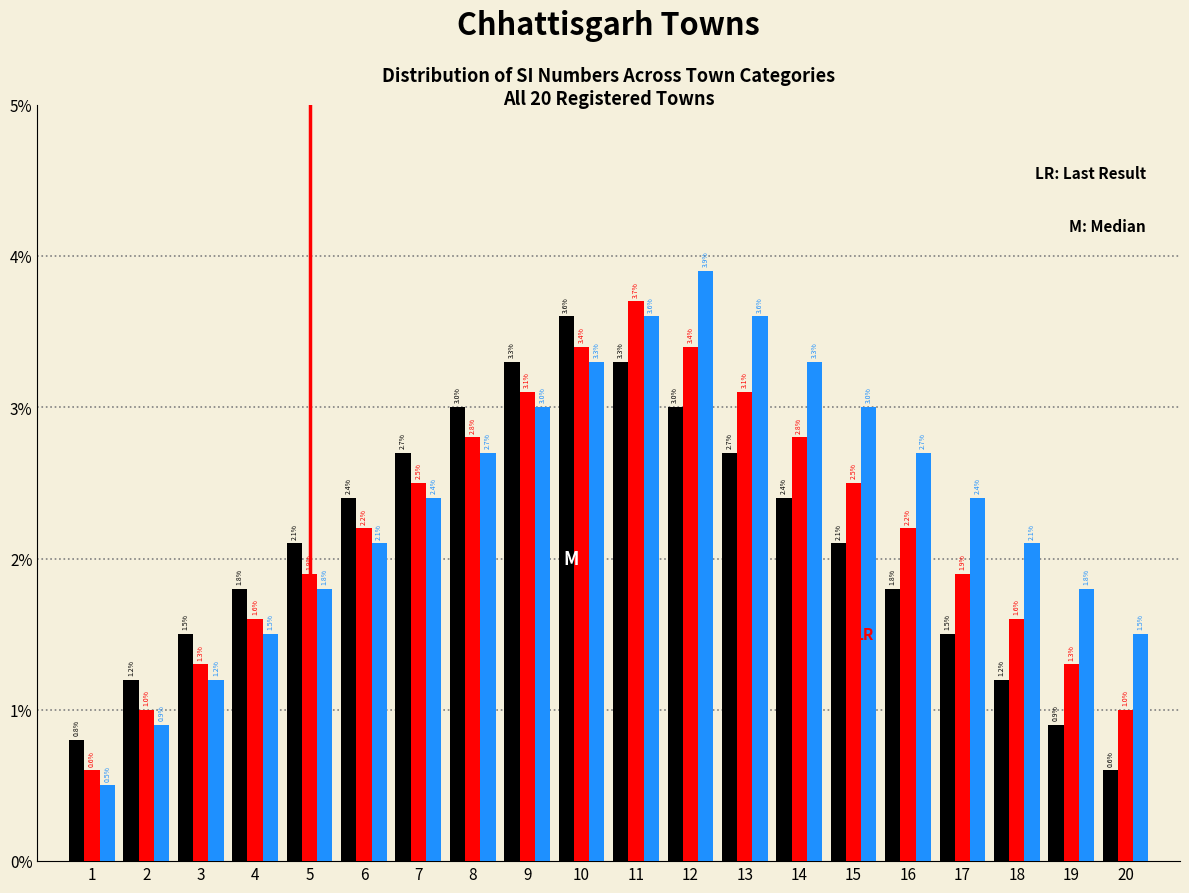

What is the spread (max minus min) of values at 12?

0.9